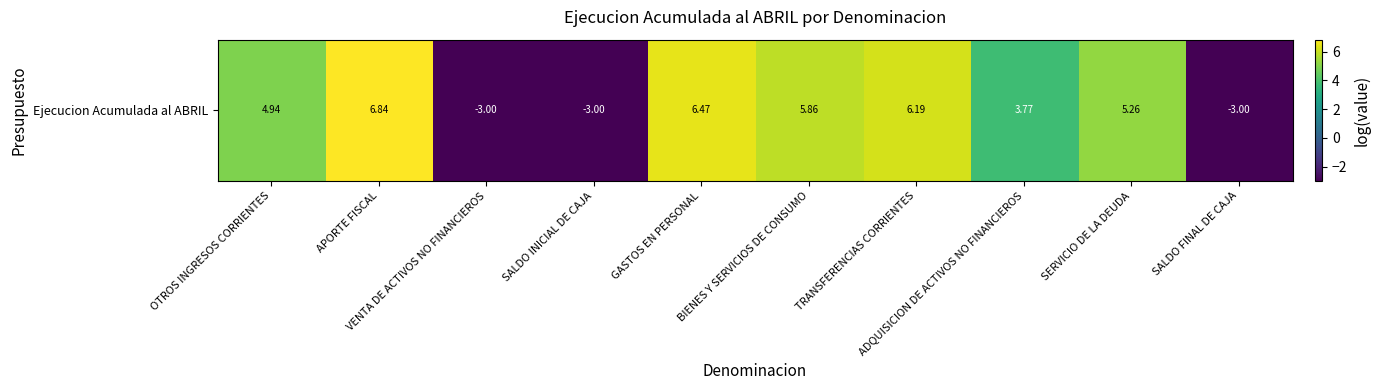

List the labels in order of value, smallest first.

VENTA DE ACTIVOS NO FINANCIEROS, SALDO INICIAL DE CAJA, SALDO FINAL DE CAJA, ADQUISICION DE ACTIVOS NO FINANCIEROS, OTROS INGRESOS CORRIENTES, SERVICIO DE LA DEUDA, BIENES Y SERVICIOS DE CONSUMO, TRANSFERENCIAS CORRIENTES, GASTOS EN PERSONAL, APORTE FISCAL